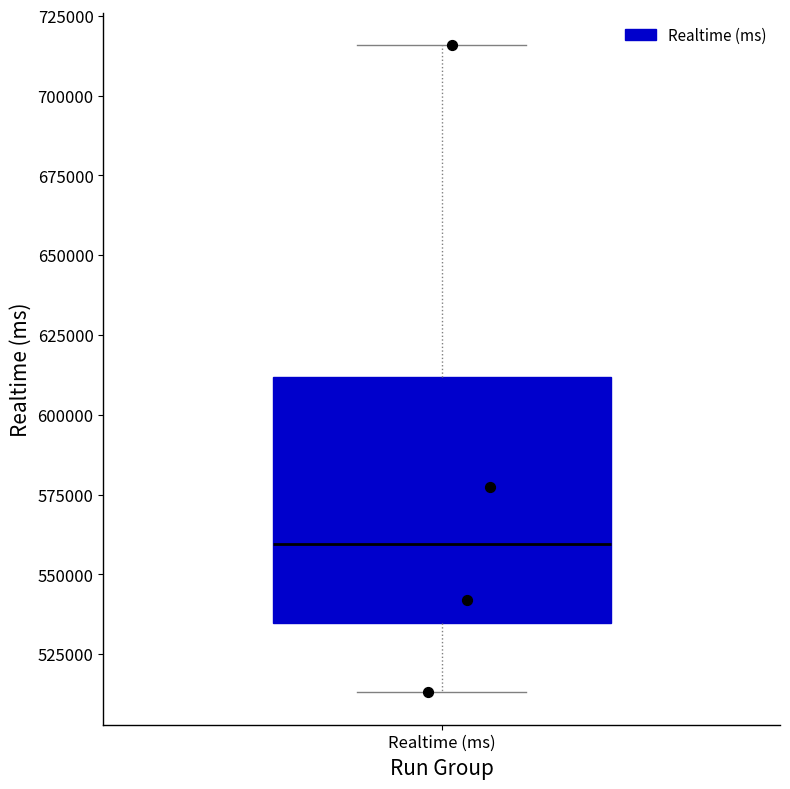

Transcribe this box plot: give where the median line is, the range the box spans, and where the two whiskers end, as read against the y-axis. The values are not printed on the chart, so give them approximately, as read against the axis.

median 560000, box 535000 to 610000, whiskers 515000 to 715000